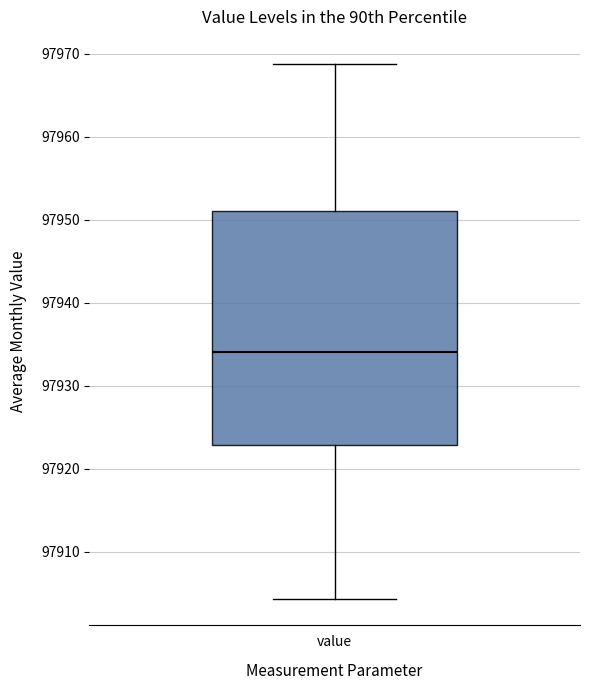

Read this box plot against the y-axis: the position of the median line, the range covered by the box, and the ends of both whiskers. The values are not printed on the chart, so give them approximately, as read against the axis.

median 97934, box 97923 to 97951, whiskers 97904 to 97969